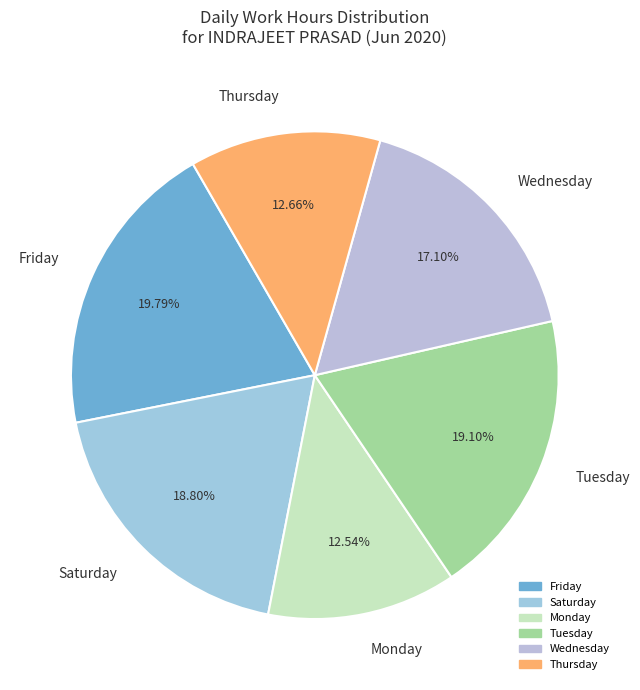

Does any single category account for the majority?

No